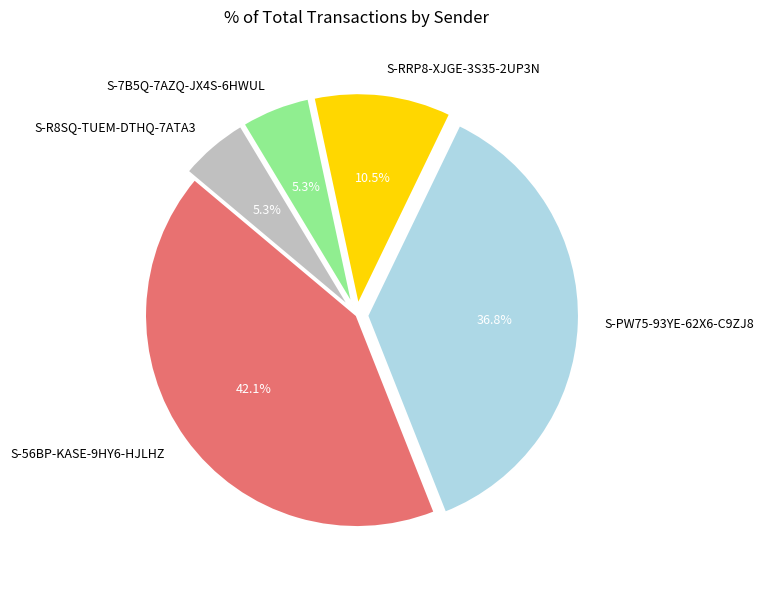

Which has a higher value, S-7B5Q-7AZQ-JX4S-6HWUL or S-56BP-KASE-9HY6-HJLHZ?

S-56BP-KASE-9HY6-HJLHZ